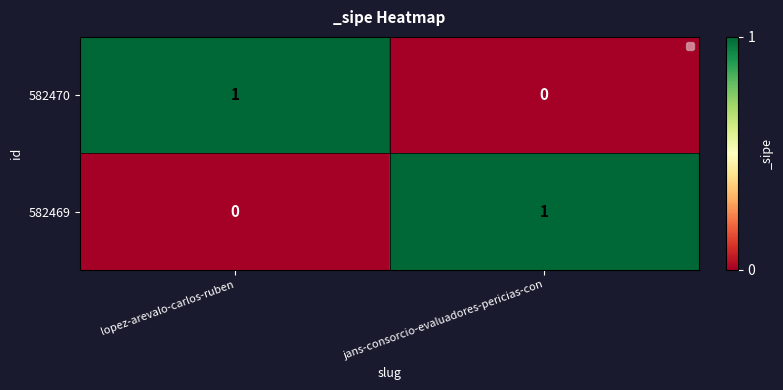

Reading left to right, transcribe all the data shown in this chart.

582470: 1	0
582469: 0	1